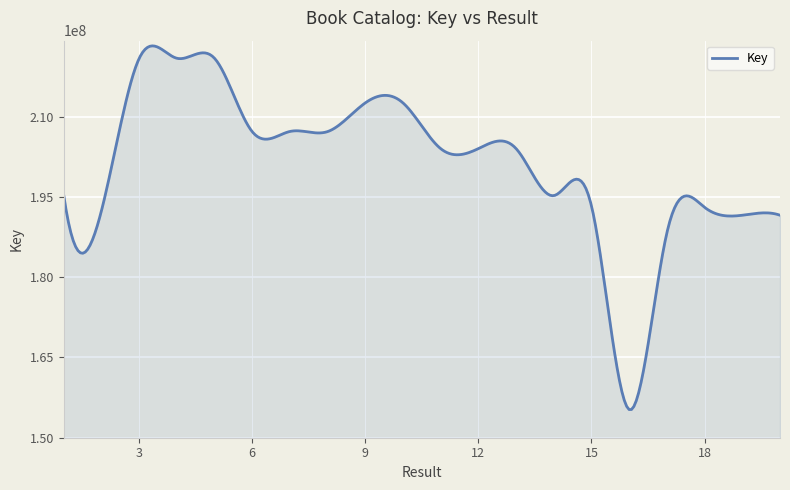

What is the difference between the maximum and minimum values?

68068554.6